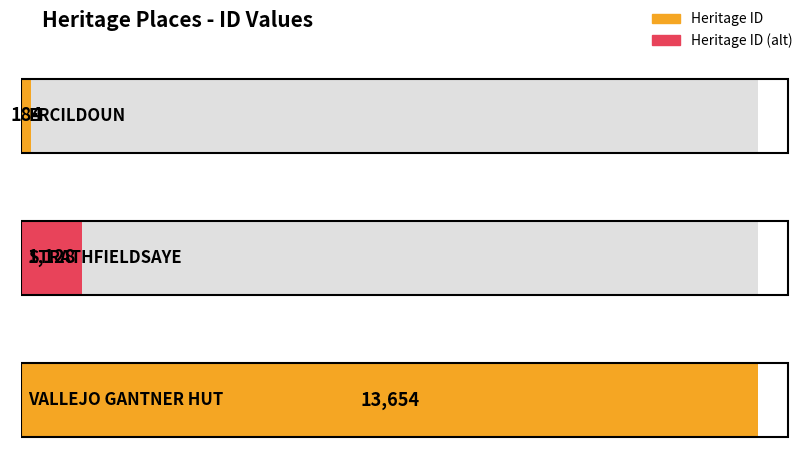

What is the change in value from ERCILDOUN to VALLEJO GANTNER HUT?

+13470